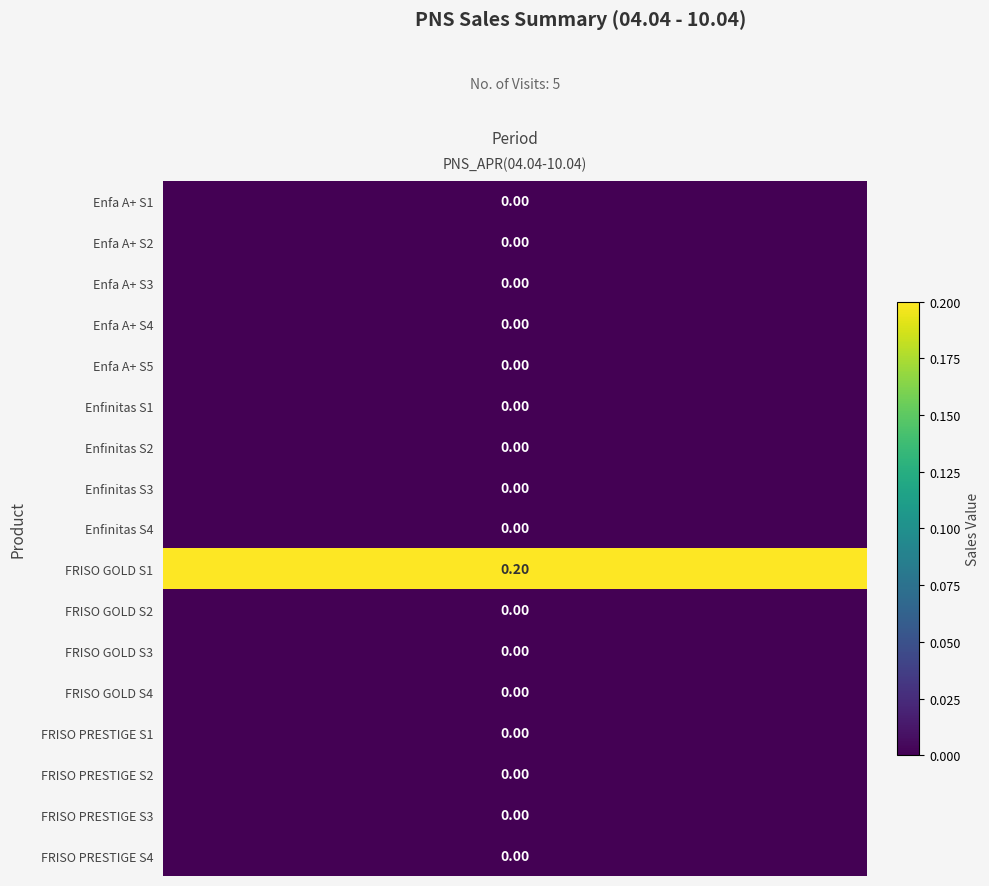

How many distinct data groups are displayed?

17